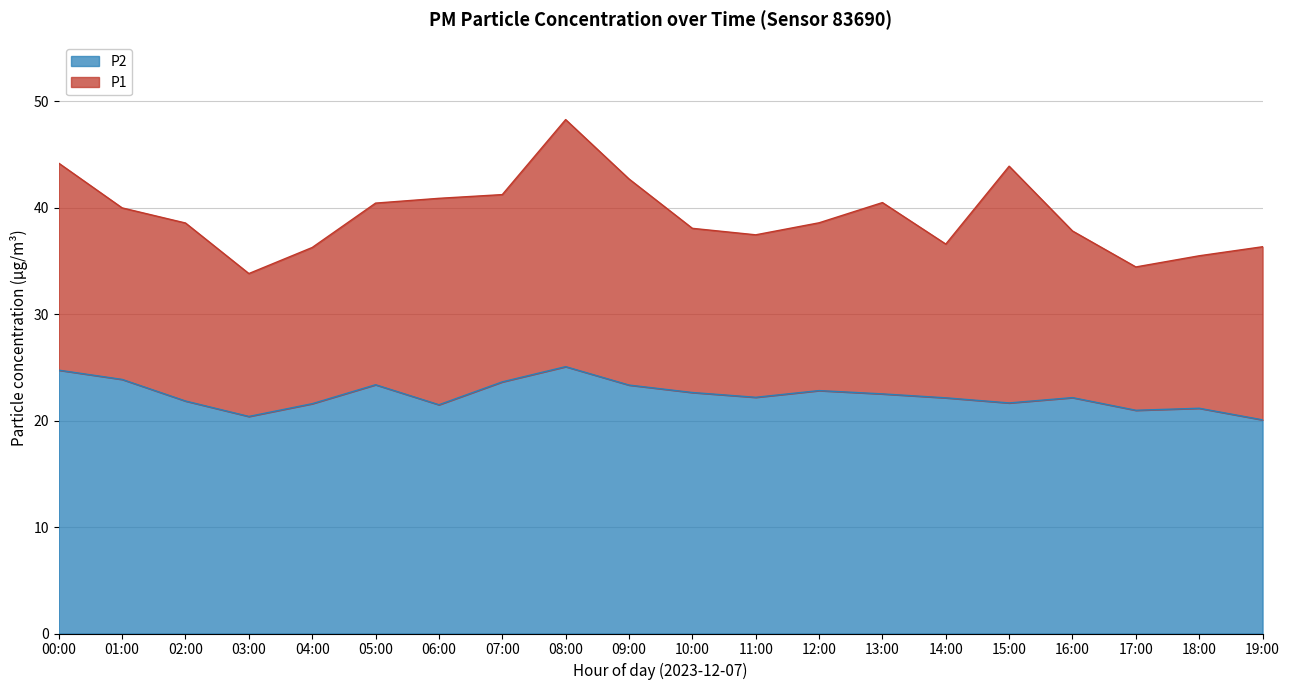

What is the difference between the P2 values at 02:00 and 06:00?

0.4